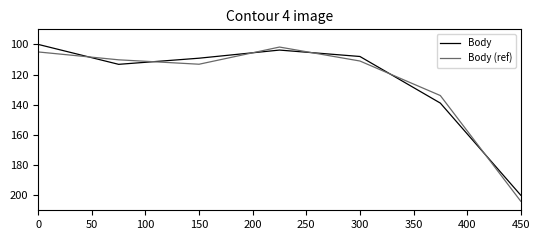

True or false: Body (ref) and Body intersect in this chart.

True